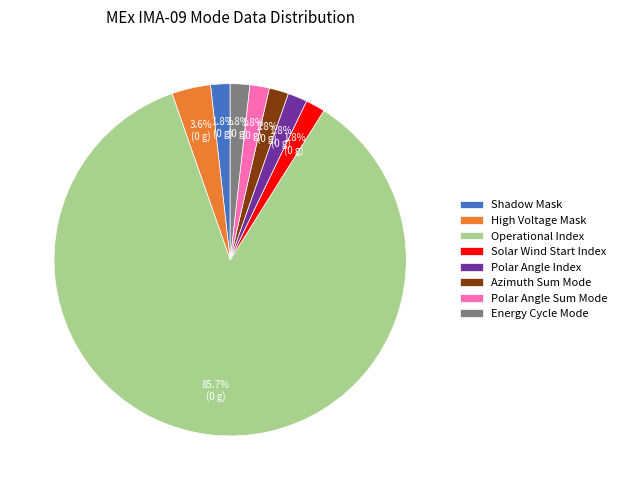

Do Shadow Mask and Polar Angle Index together represent more than half of the pie?

No